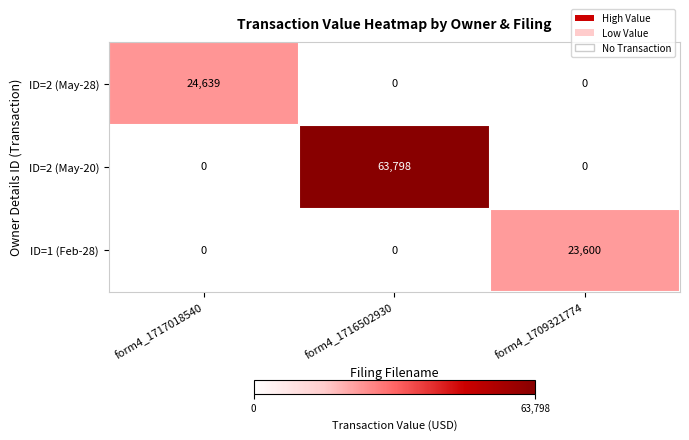

At which category is the sum across all series the highest?

form4_1716502930